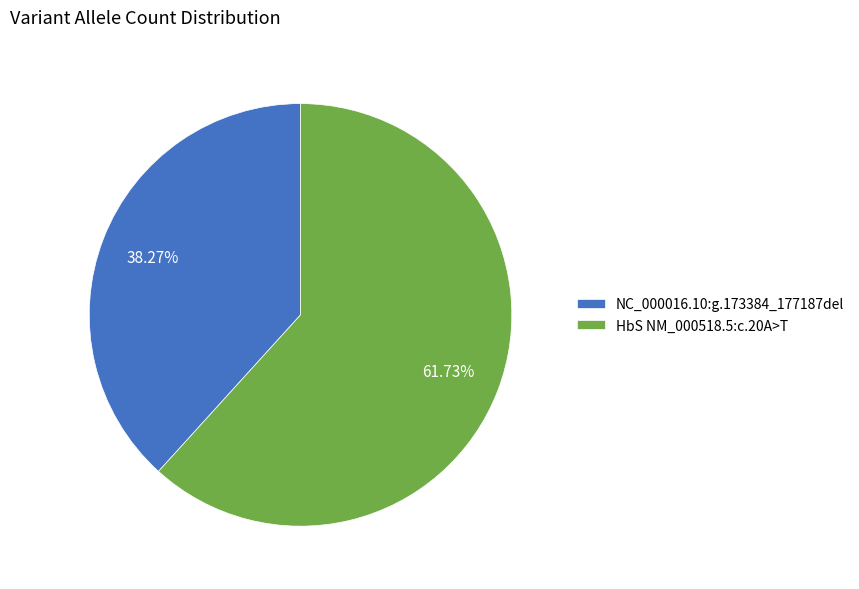

What percentage is the HbS NM_000518.5:c.20A>T slice, to the nearest percent?

62%